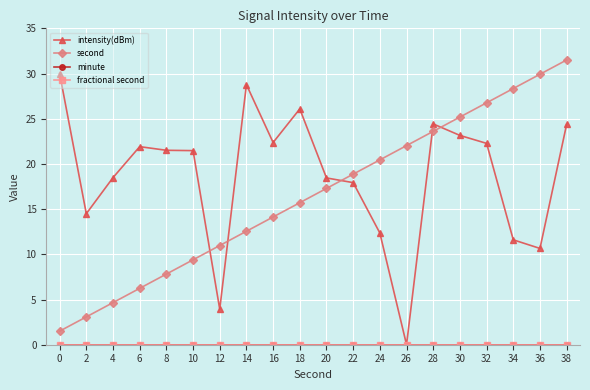

True or false: minute and intensity(dBm) cross at least once.

False